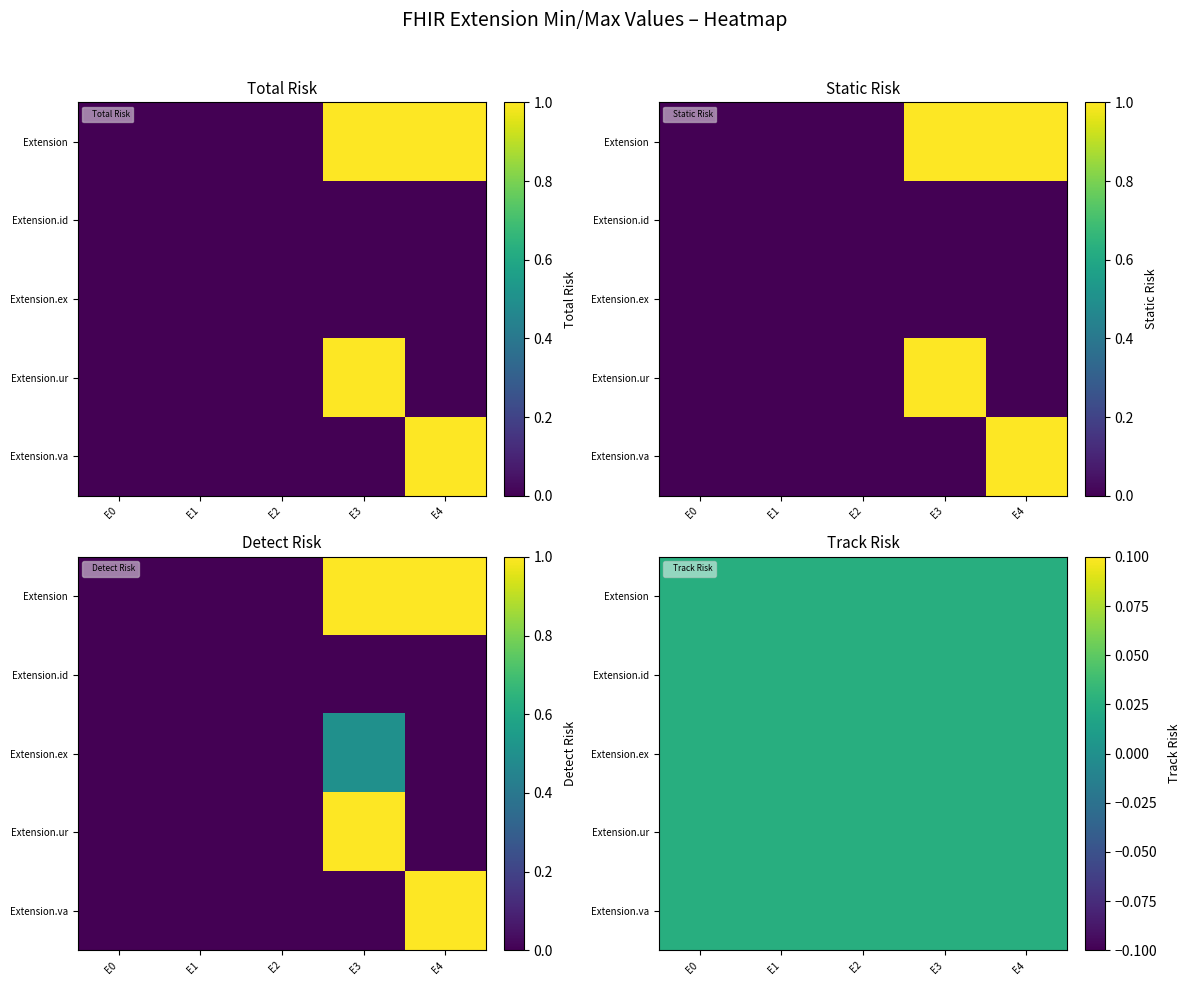

True or false: Extension has a value of 1 at E3.

False